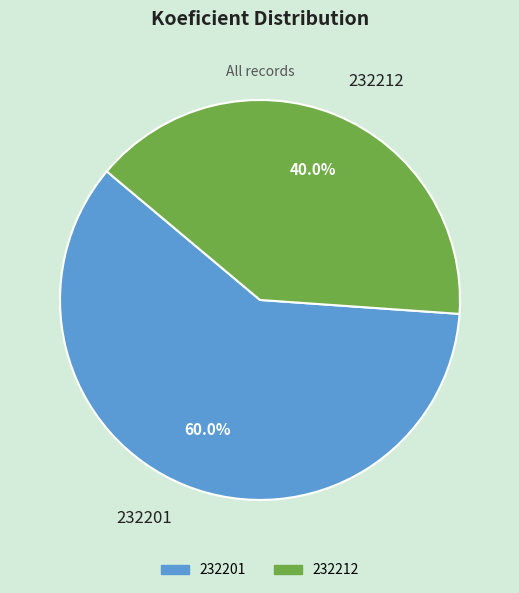

Which category has the biggest portion of the pie?

232201